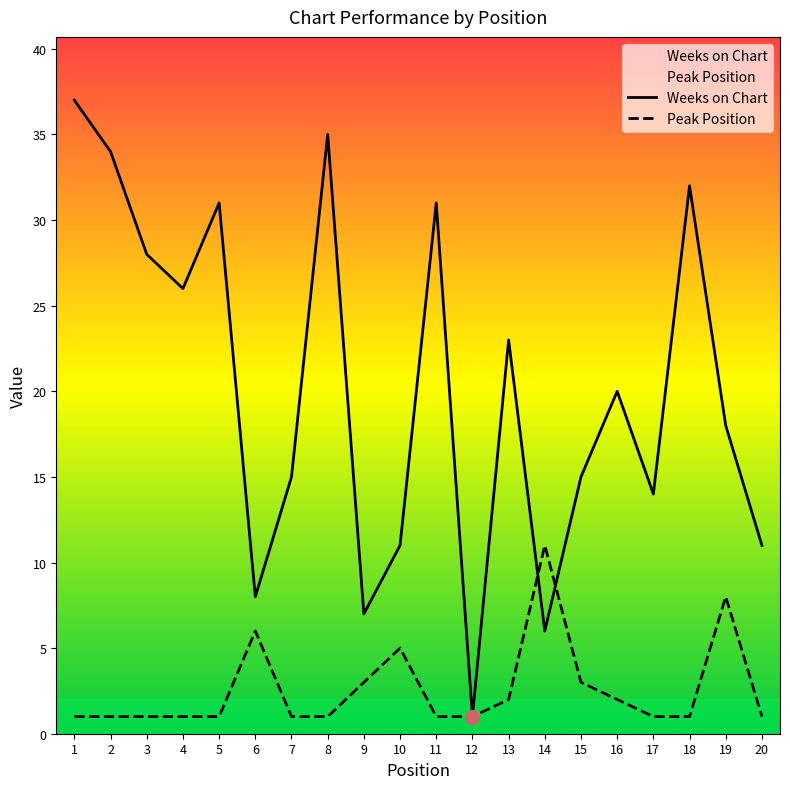

Which series has the widest spread of Y values?

Weeks on Chart